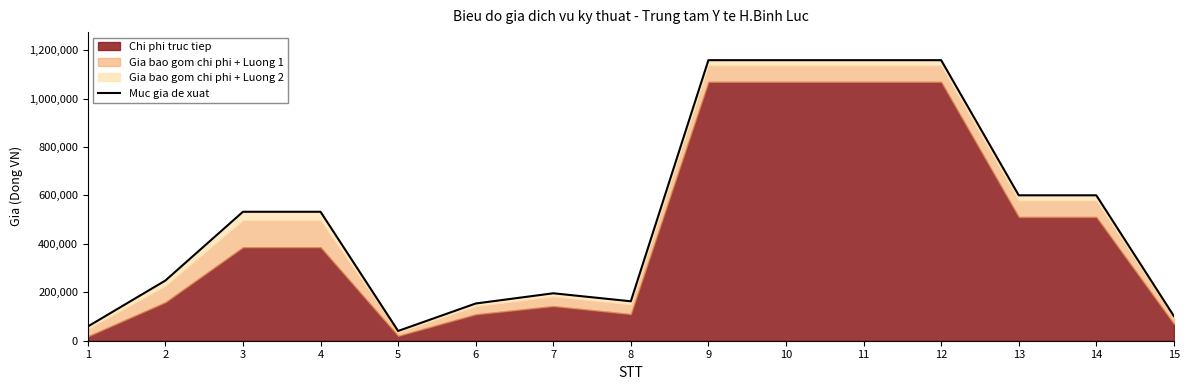

Reading right to left, what are all the values shown in this chart?

15=101800	14=600500	13=600500	12=1158500	11=1158500	10=1158500	9=1158500	8=162900	7=195900	6=153700	5=40300	4=532500	3=532500	2=248500	1=58694